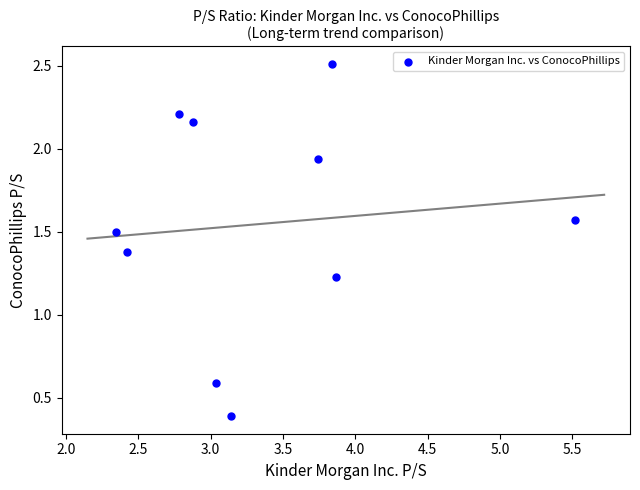

What is the range of Y values (max minus min)?

2.1